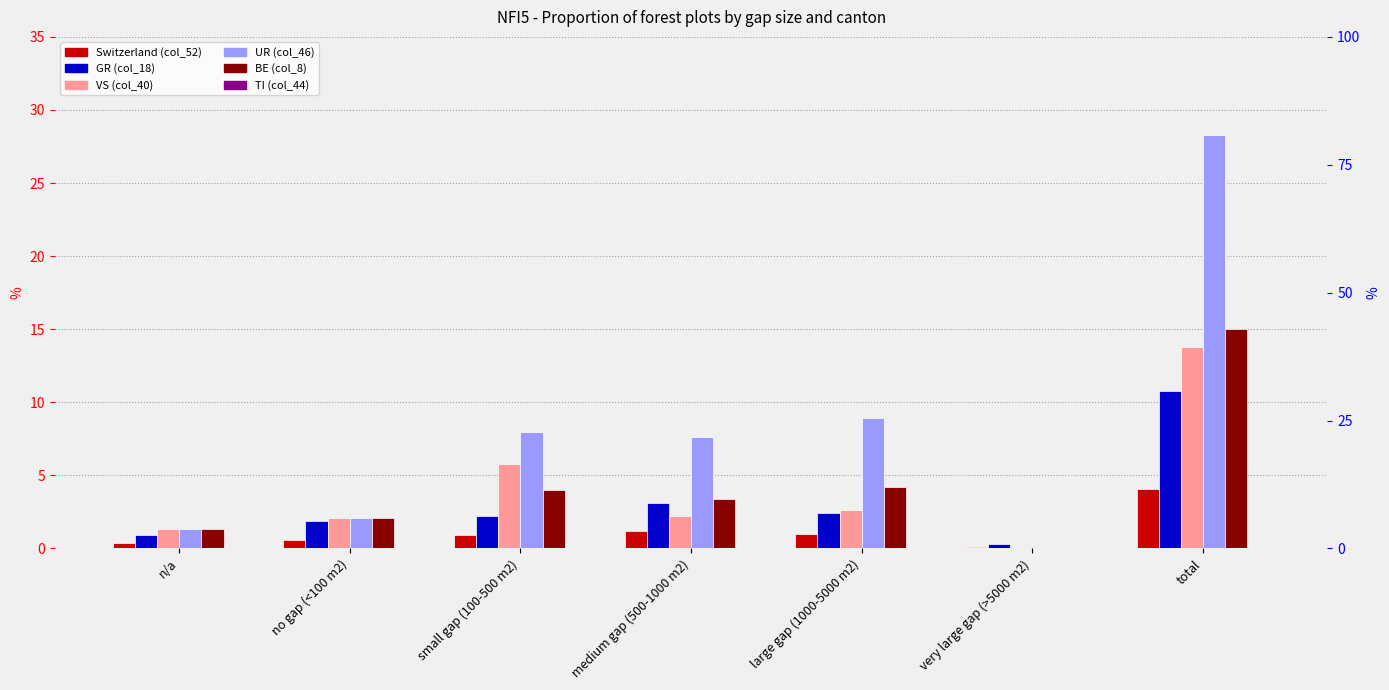

Which series has the largest total across all categories?

UR (col_46)